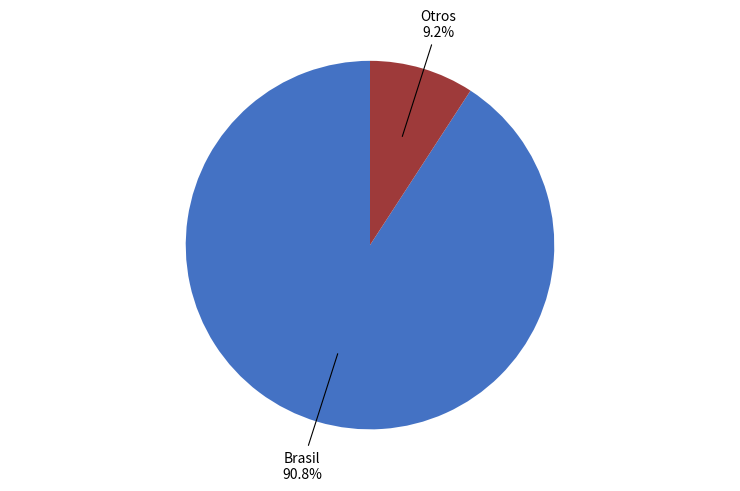

Is there any slice that represents more than half of the pie?

Yes